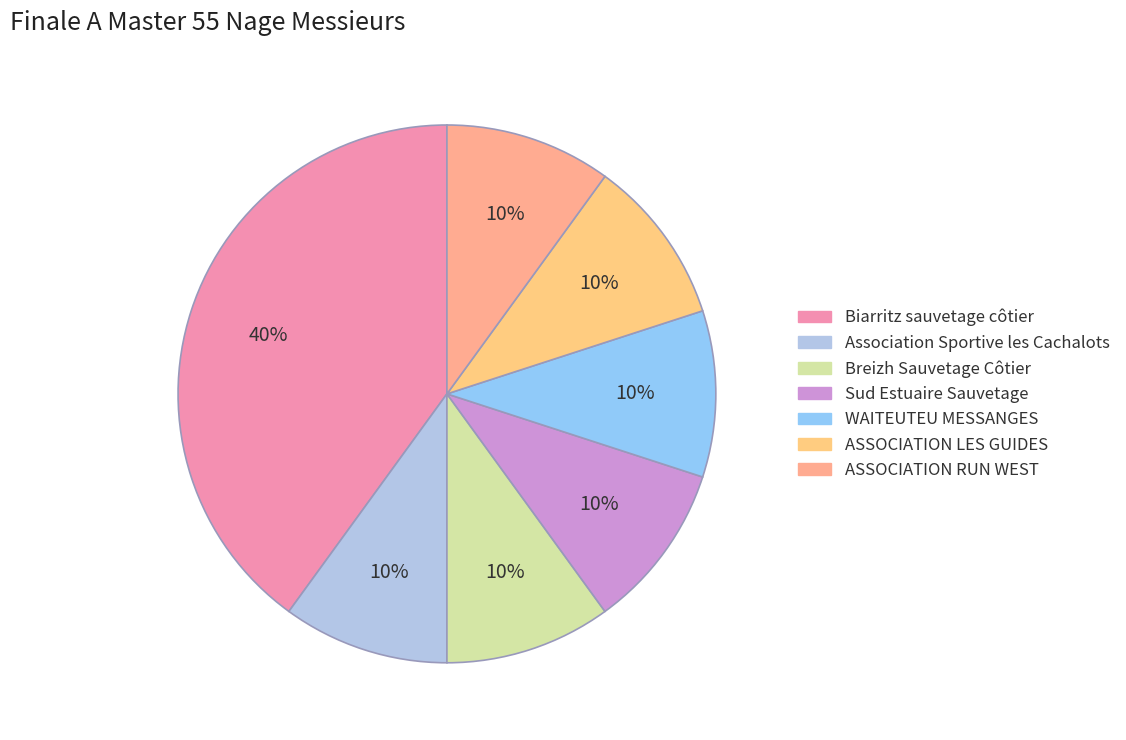

Count the number of slices in the pie.

7